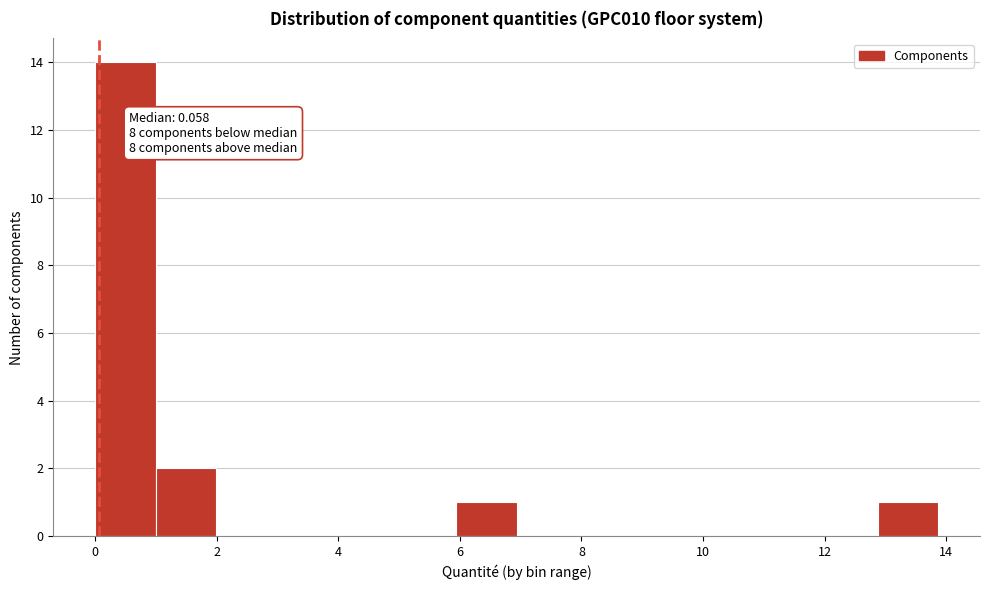

Which range on the x-axis has the tallest bar?

0.0 to 1.0